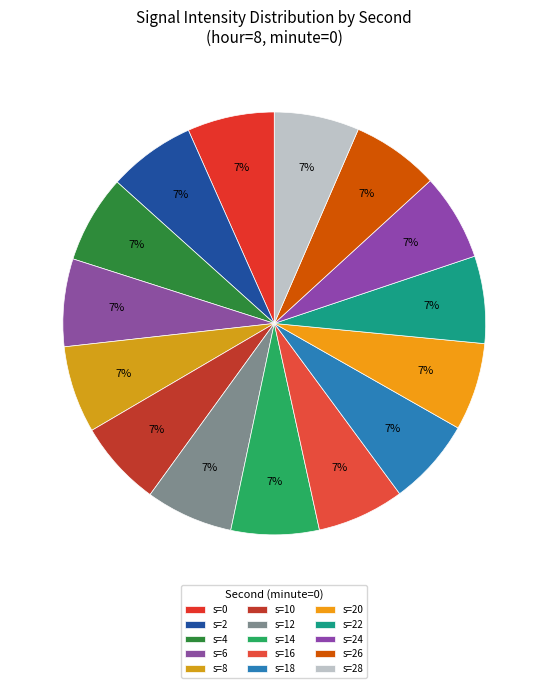

How many slices are in this pie chart?

15